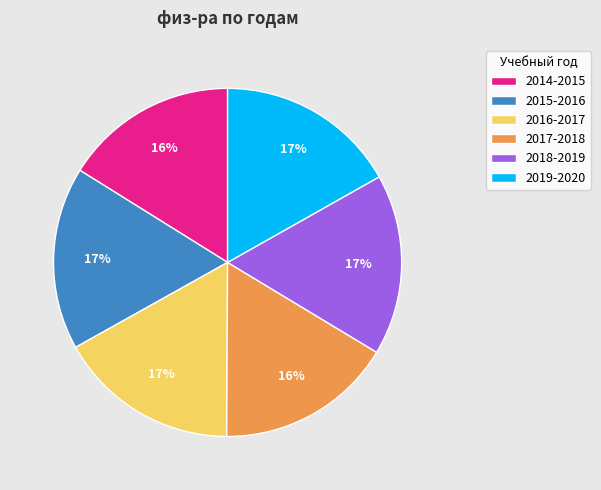

How many segments does this pie chart have?

6